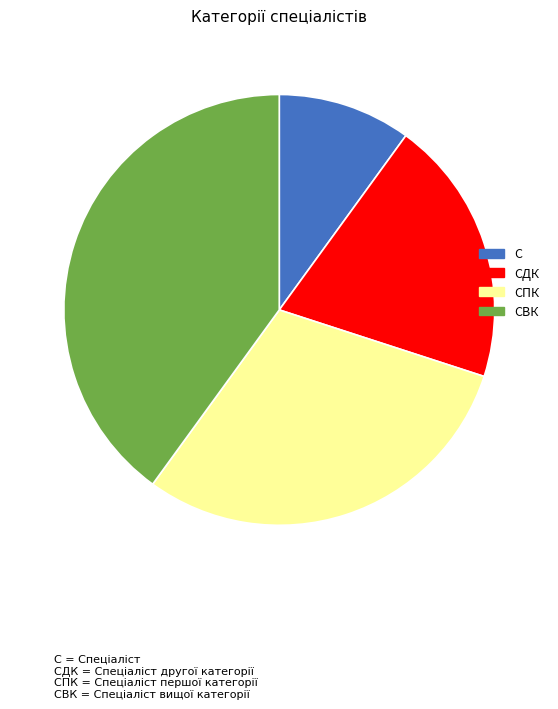

Is there any slice that represents more than half of the pie?

No